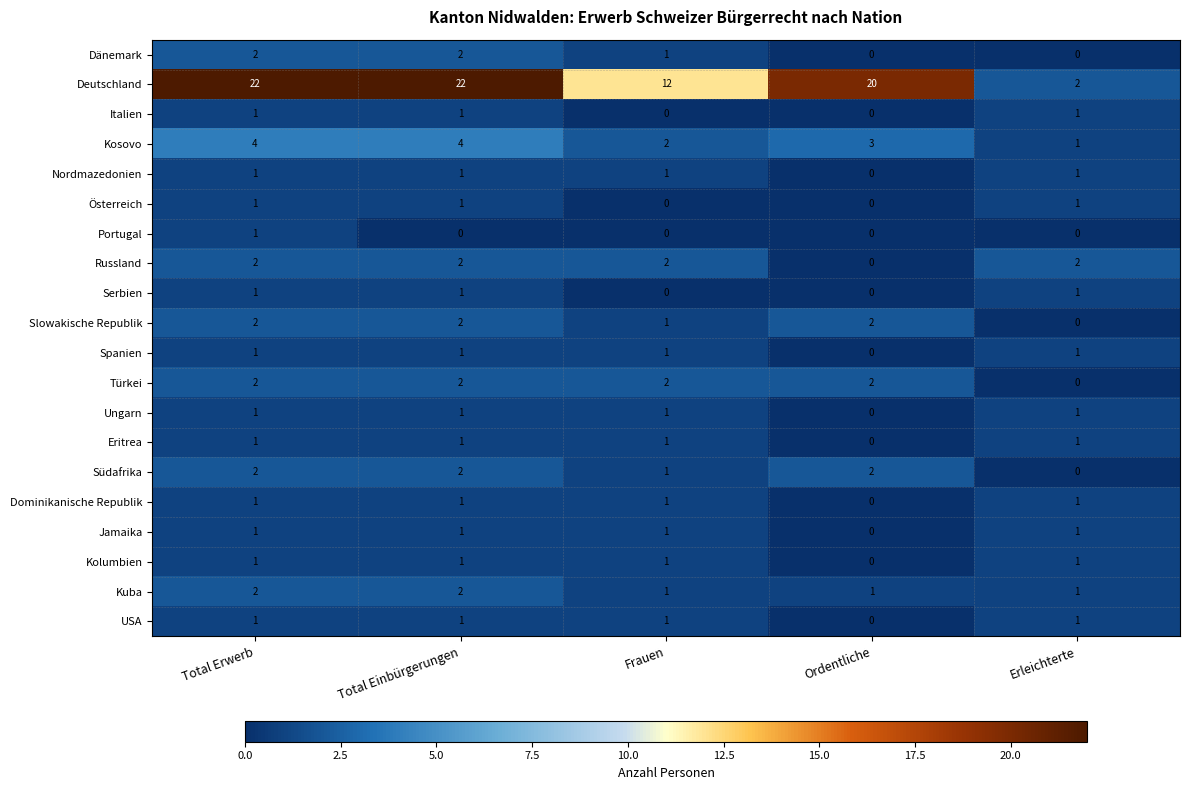

At which category is the sum across all series the highest?

Total Erwerb